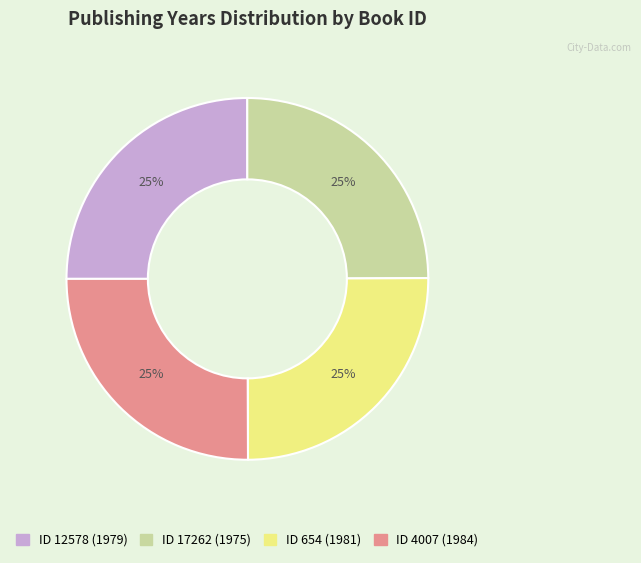

How many slices are in this pie chart?

4